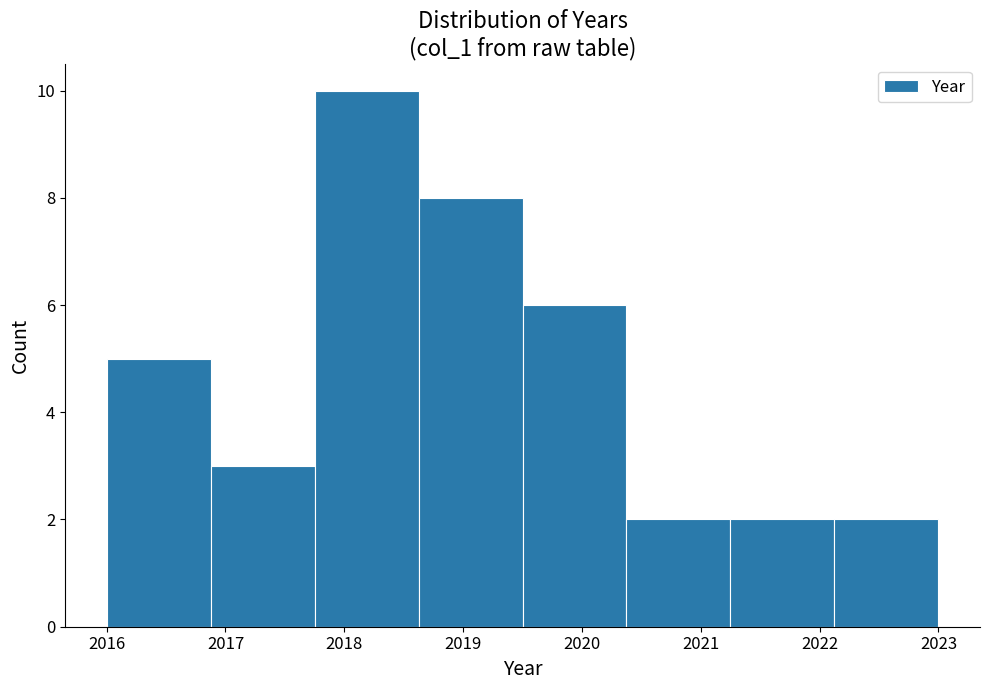

Reading left to right, transcribe this chart: for each bar, give the range it covers on the x-axis and its height. Neither the bar edges nor the heights are printed on the chart, so give them approximately, as read against the axes.

2016.0 to 2016.9: 5
2016.9 to 2017.8: 3
2017.8 to 2018.6: 10
2018.6 to 2019.5: 8
2019.5 to 2020.4: 6
2020.4 to 2021.3: 2
2021.3 to 2022.1: 2
2022.1 to 2023.0: 2